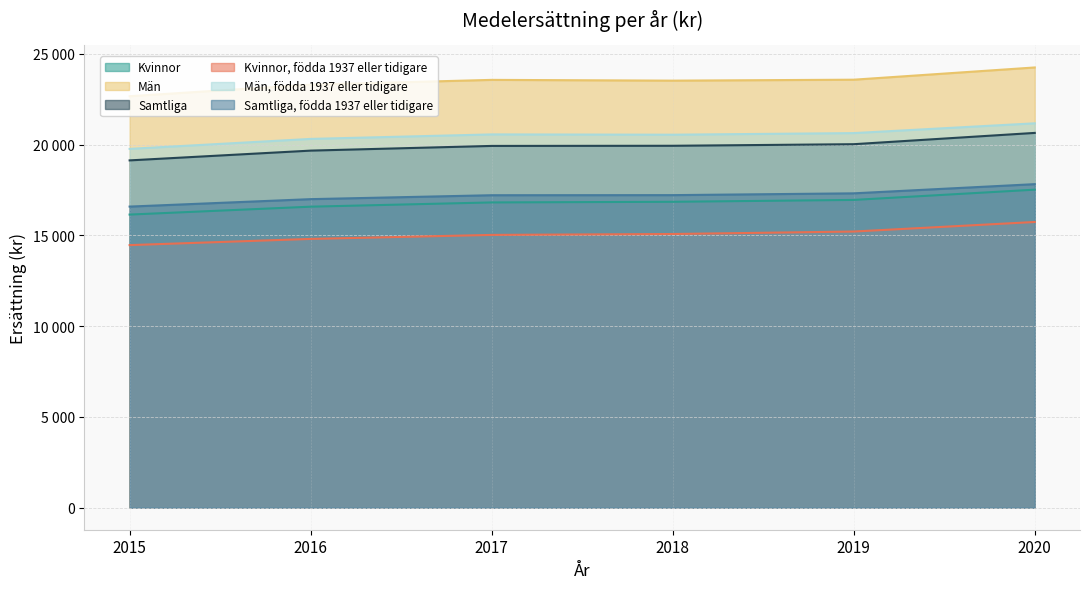

Reading right to left, list all the values displayed in this chart.

Kvinnor: 17519	16954	16851	16816	16582	16147
Män: 24251	23577	23525	23567	23302	22666
Samtliga: 20646	20024	19937	19929	19670	19132
Kvinnor, födda 1937 eller tidigare: 15739	15213	15077	15027	14806	14465
Män, födda 1937 eller tidigare: 21174	20635	20547	20563	20315	19766
Samtliga, födda 1937 eller tidigare: 17823	17317	17218	17213	16997	16587